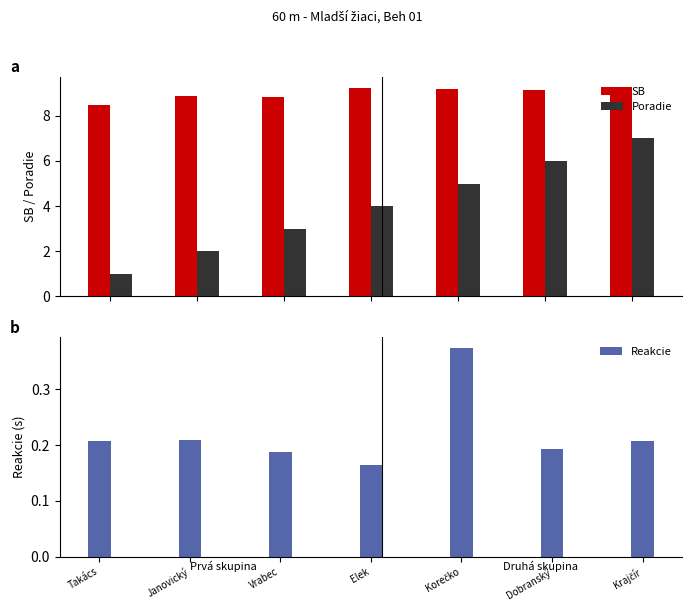

Reading left to right, list all the values displayed in this chart.

SB: Takács=8.5	Janovický=8.9	Vrabec=8.8	Elek=9.2	Korečko=9.2	Dobranský=9.1	Krajčír=9.3
Poradie: Takács=1.0	Janovický=2.0	Vrabec=3.0	Elek=4.0	Korečko=5.0	Dobranský=6.0	Krajčír=7.0
Reakcie: Takács=0.2	Janovický=0.2	Vrabec=0.2	Elek=0.2	Korečko=0.4	Dobranský=0.2	Krajčír=0.2